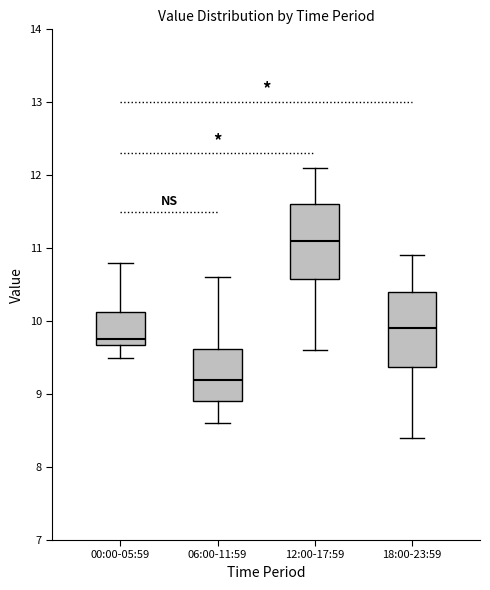

Reading left to right, read every box against the y-axis: the position of its median line, the range the box covers, and the ends of its whiskers. The values are not printed on the chart, so give them approximately, as read against the axis.

00:00-05:59: median 9.8, box 9.7 to 10.1, whiskers 9.5 to 10.8
06:00-11:59: median 9.2, box 8.9 to 9.6, whiskers 8.6 to 10.6
12:00-17:59: median 11.1, box 10.6 to 11.6, whiskers 9.6 to 12.1
18:00-23:59: median 9.9, box 9.4 to 10.4, whiskers 8.4 to 10.9